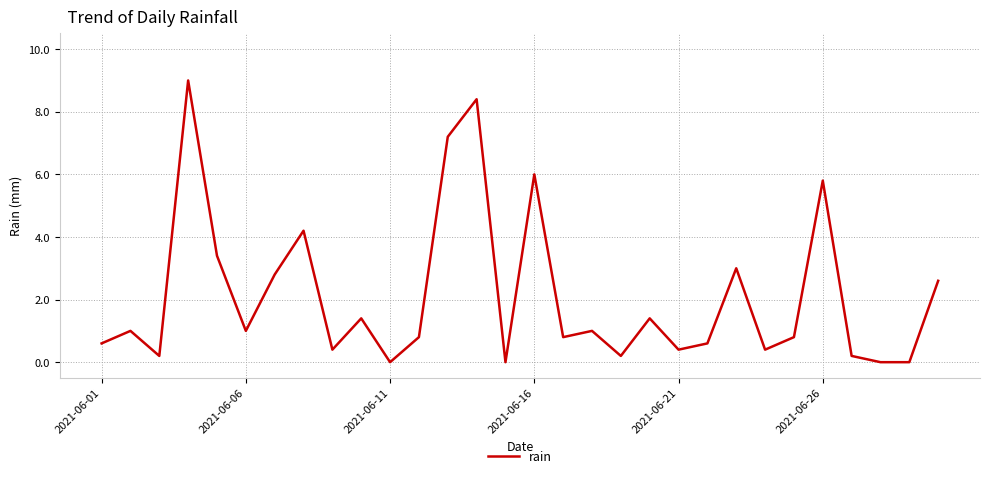

What is the greatest value displayed?

9.0